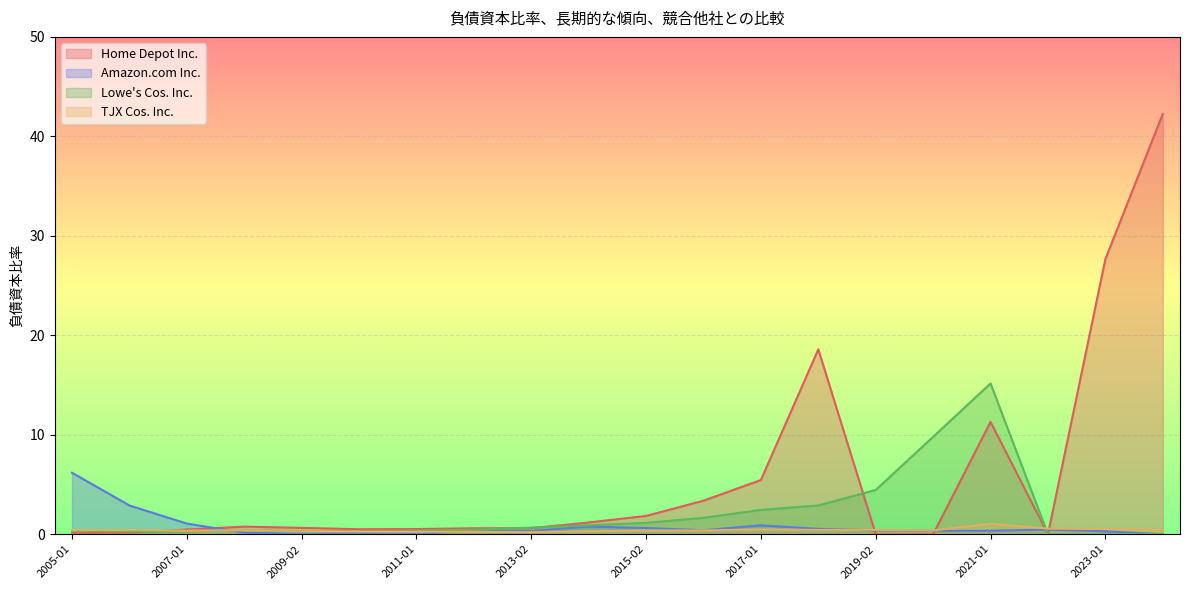

Which series has the largest range (max minus min)?

Home Depot Inc.